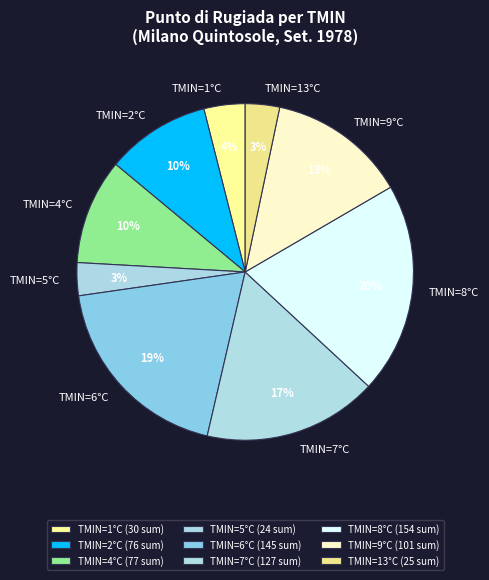

Combined, do TMIN=13°C and TMIN=6°C account for over 50%?

No